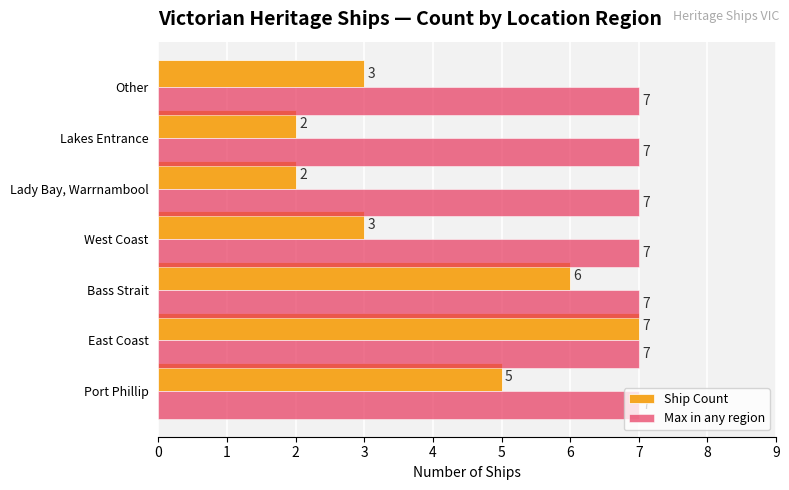

List the series in order of their overall mean, highest first.

Max in any region, Ship Count